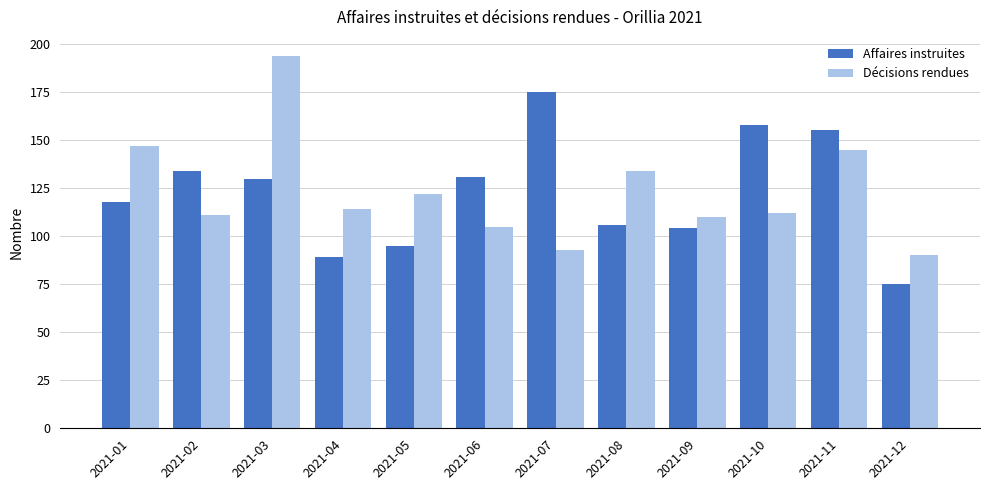

At which label does Décisions rendues reach its minimum?

2021-12